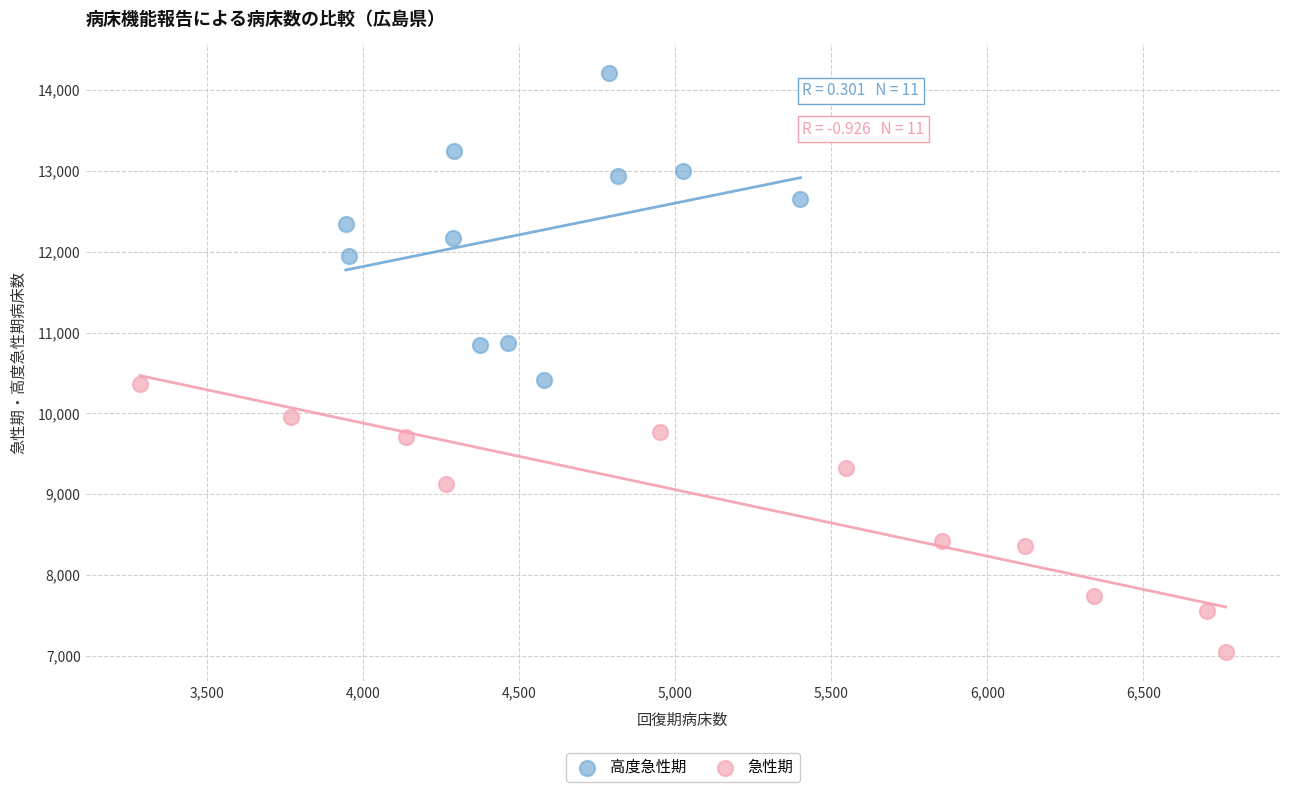

Which series contains the lowest Y value?

急性期